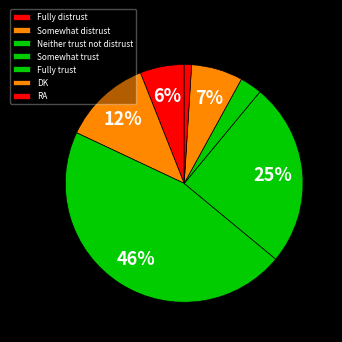

What is the total percentage of Fully distrust and RA?

7.0%